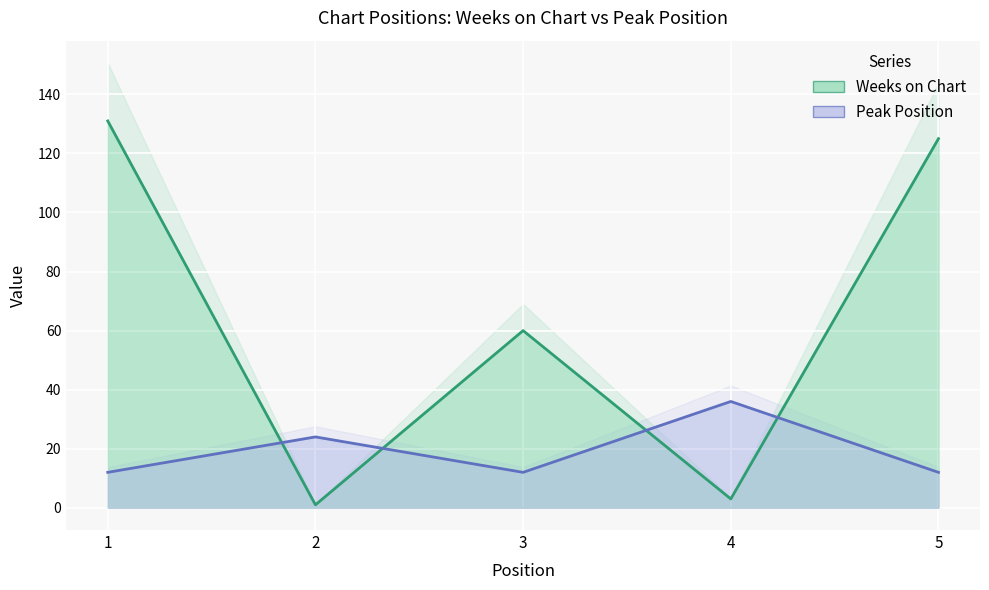

After their last crossing, which series has the higher values: Weeks on Chart or Peak Position?

Weeks on Chart